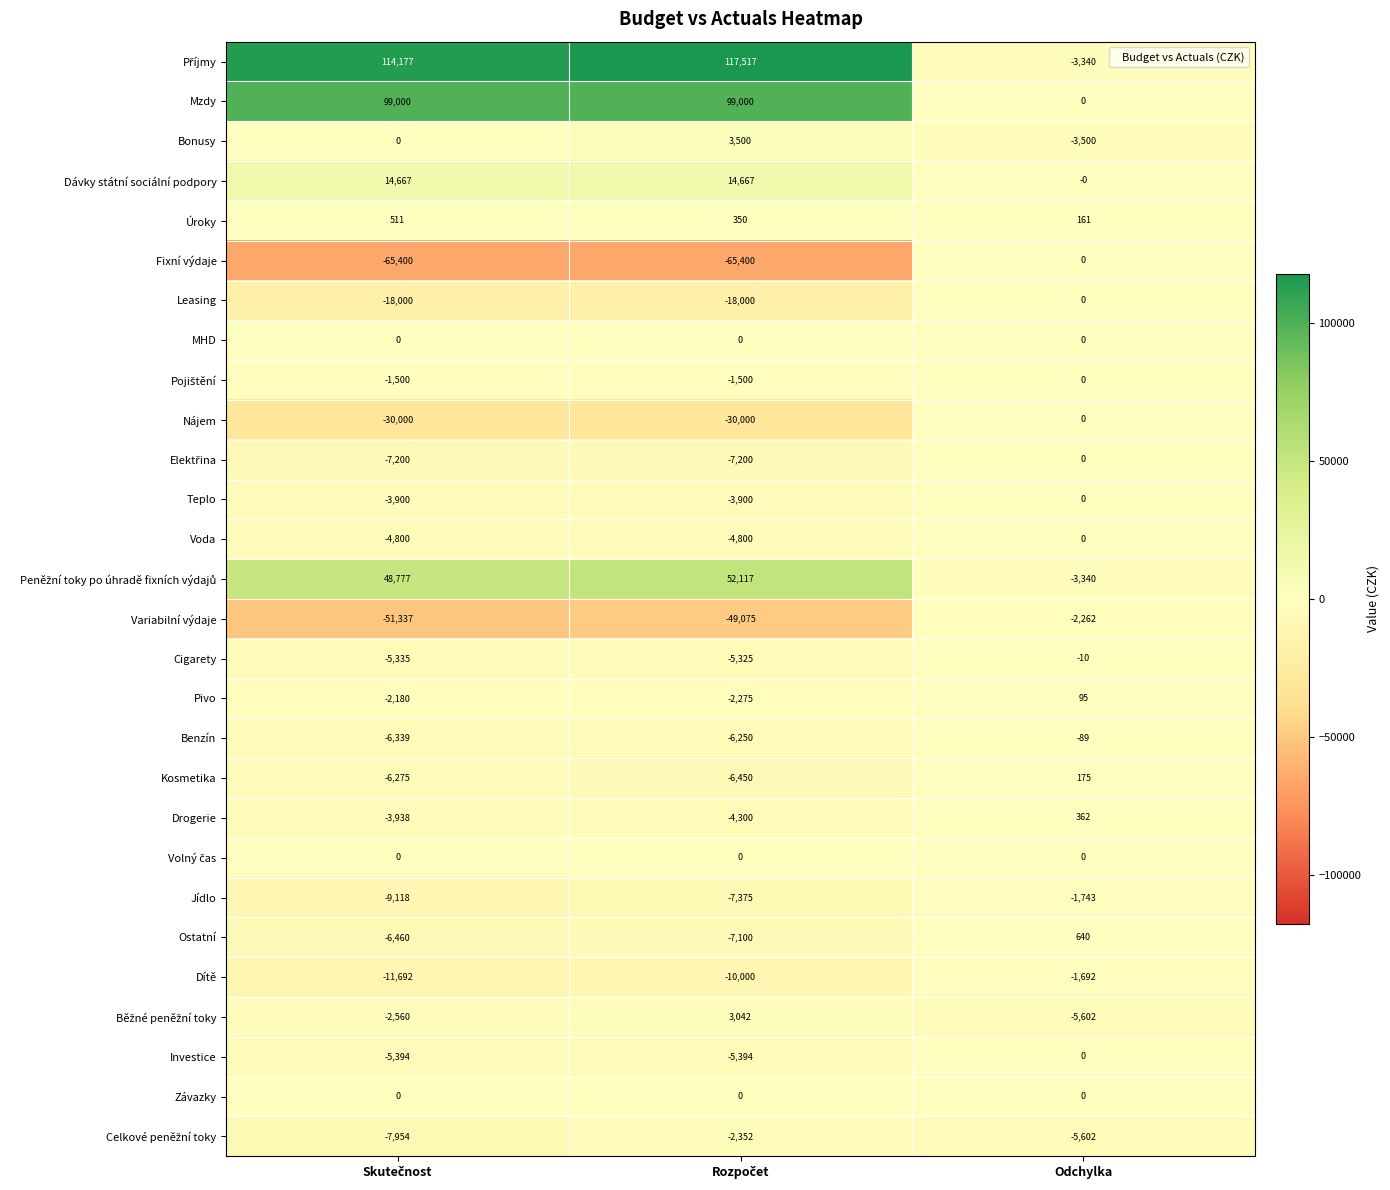

What is the minimum value shown in the chart?

-65400